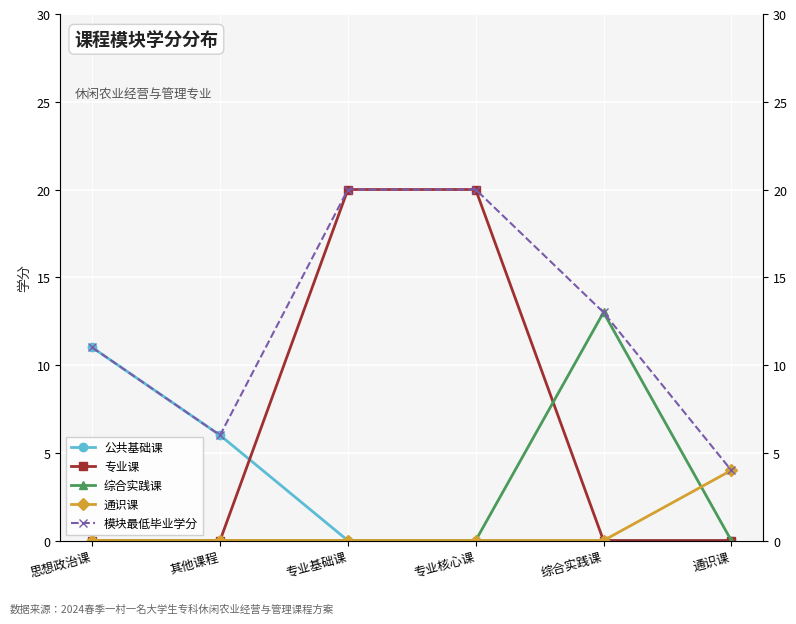

What is the difference between the maximum and minimum values in the 综合实践课 series?

13